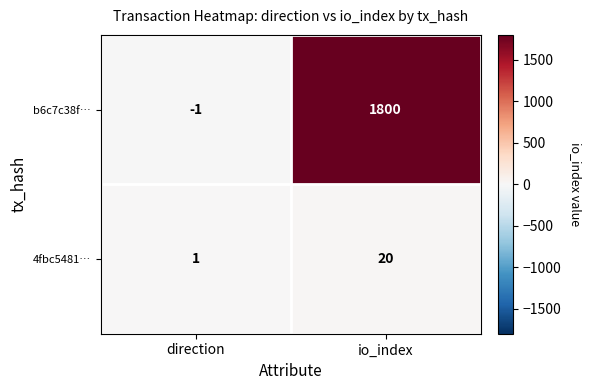

Which series has the largest total across all categories?

b6c7c38f…